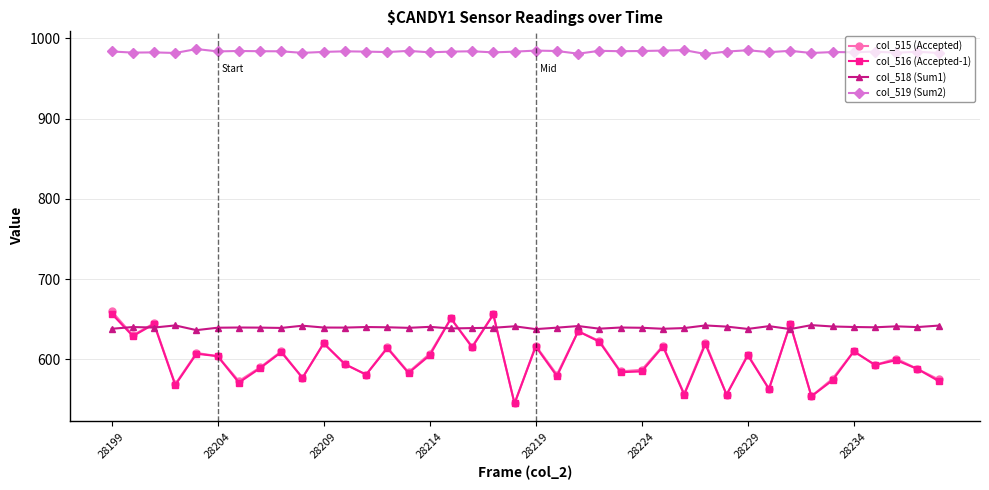

Which series has the largest range (max minus min)?

col_515 (Accepted)